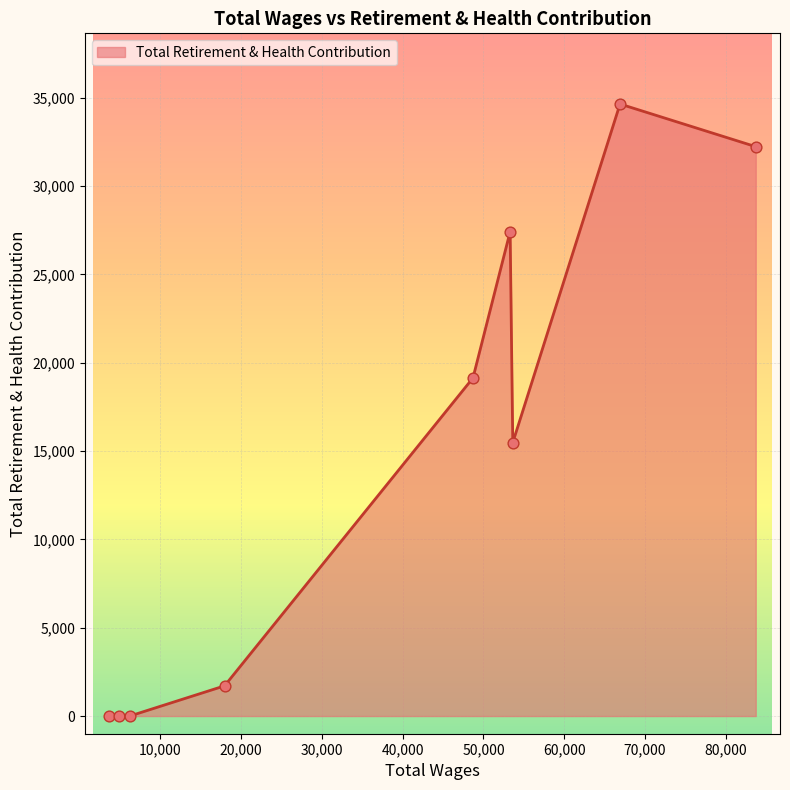

What is the greatest value displayed?

34637